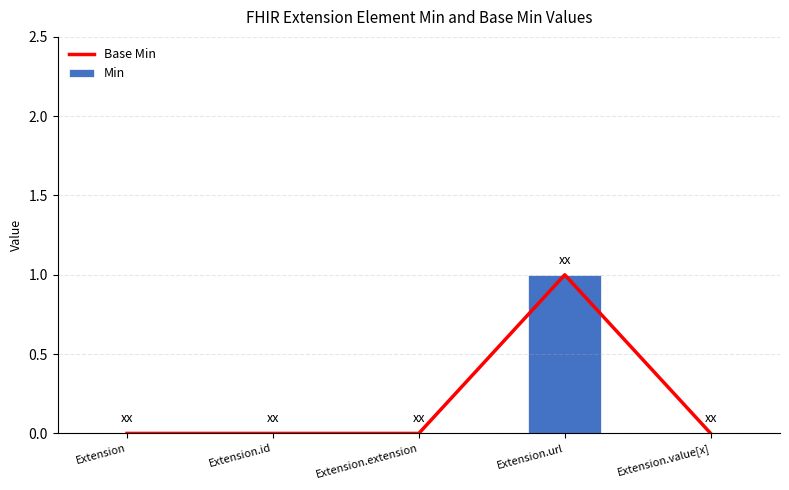

Where is Base Min nearest to the value 0?

Extension